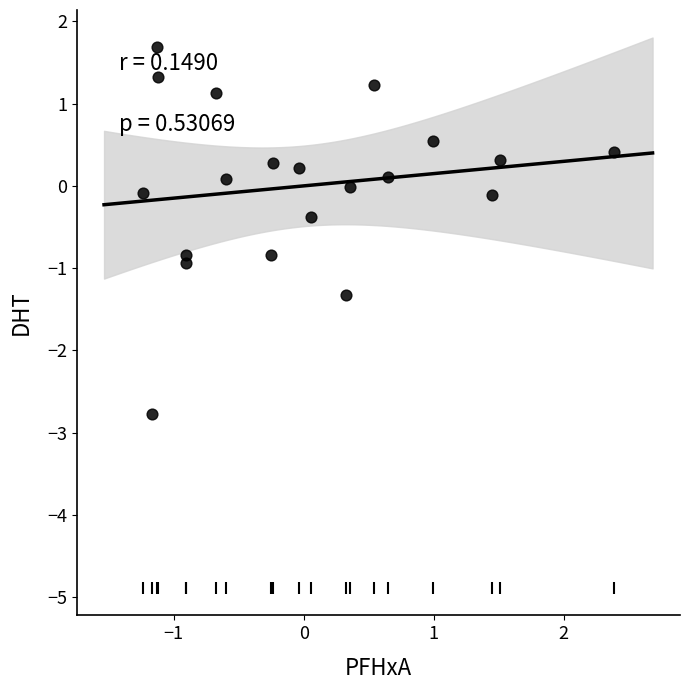

What is the range of X values (max minus min)?

3.6